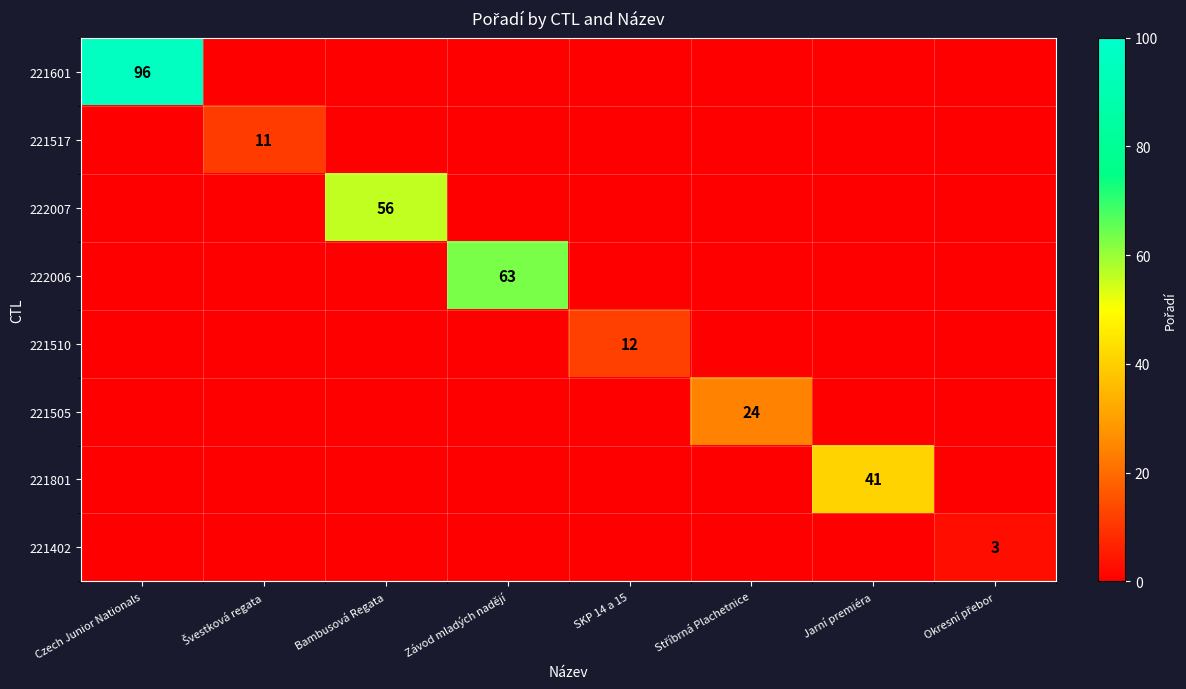

Which category has the lowest value across all series?

Švestková regata